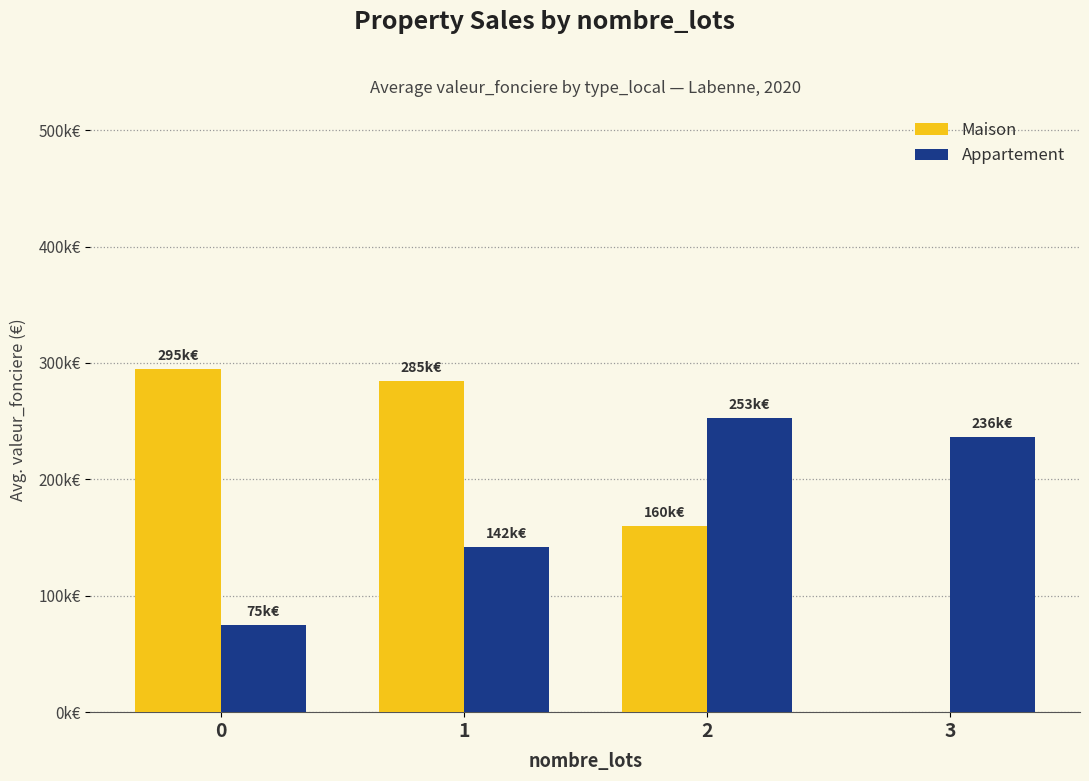

What are all the series names shown in the legend?

Maison, Appartement